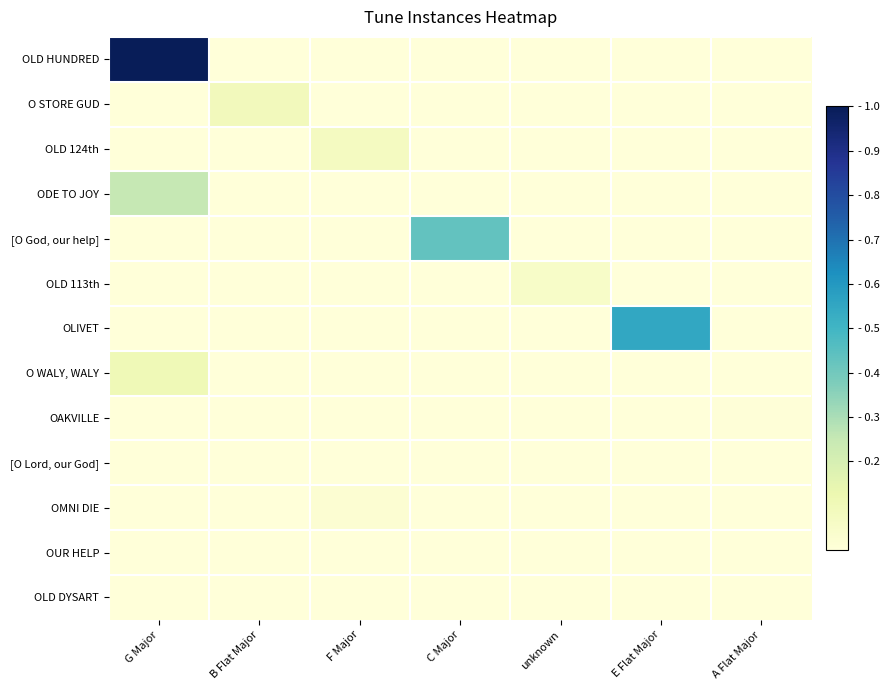

Reading left to right, transcribe all the data shown in this chart.

OLD HUNDRED: G Major=1.0	B Flat Major=0.0	F Major=0.0	C Major=0.0	unknown=0.0	E Flat Major=0.0	A Flat Major=0.0
O STORE GUD: G Major=0.0	B Flat Major=0.1	F Major=0.0	C Major=0.0	unknown=0.0	E Flat Major=0.0	A Flat Major=0.0
OLD 124th: G Major=0.0	B Flat Major=0.0	F Major=0.1	C Major=0.0	unknown=0.0	E Flat Major=0.0	A Flat Major=0.0
ODE TO JOY: G Major=0.3	B Flat Major=0.0	F Major=0.0	C Major=0.0	unknown=0.0	E Flat Major=0.0	A Flat Major=0.0
[O God, our help]: G Major=0.0	B Flat Major=0.0	F Major=0.0	C Major=0.4	unknown=0.0	E Flat Major=0.0	A Flat Major=0.0
OLD 113th: G Major=0.0	B Flat Major=0.0	F Major=0.0	C Major=0.0	unknown=0.1	E Flat Major=0.0	A Flat Major=0.0
OLIVET: G Major=0.0	B Flat Major=0.0	F Major=0.0	C Major=0.0	unknown=0.0	E Flat Major=0.6	A Flat Major=0.0
O WALY, WALY: G Major=0.1	B Flat Major=0.0	F Major=0.0	C Major=0.0	unknown=0.0	E Flat Major=0.0	A Flat Major=0.0
OAKVILLE: G Major=0.0	B Flat Major=0.0	F Major=0.0	C Major=0.0	unknown=0.0	E Flat Major=0.0	A Flat Major=0.0
[O Lord, our God]: G Major=0.0	B Flat Major=0.0	F Major=0.0	C Major=0.0	unknown=0.0	E Flat Major=0.0	A Flat Major=0.0
OMNI DIE: G Major=0.0	B Flat Major=0.0	F Major=0.0	C Major=0.0	unknown=0.0	E Flat Major=0.0	A Flat Major=0.0
OUR HELP: G Major=0.0	B Flat Major=0.0	F Major=0.0	C Major=0.0	unknown=0.0	E Flat Major=0.0	A Flat Major=0.0
OLD DYSART: G Major=0.0	B Flat Major=0.0	F Major=0.0	C Major=0.0	unknown=0.0	E Flat Major=0.0	A Flat Major=0.0